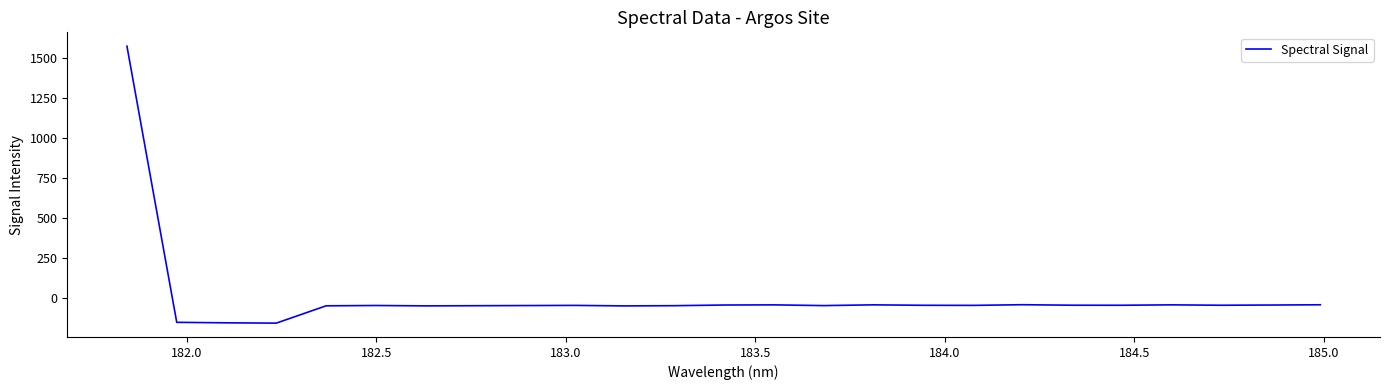

What is the smallest value displayed?

-156.7